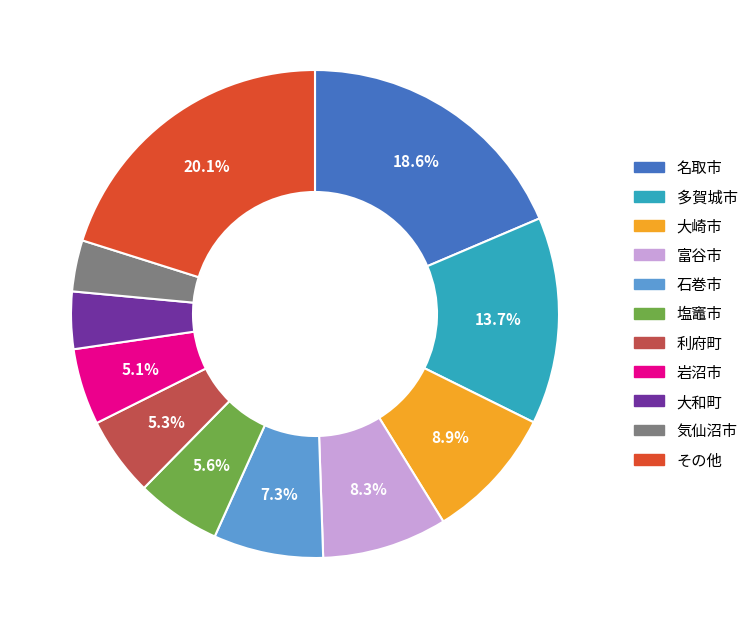

What percentage do その他 and 利府町 together represent?

25.4%